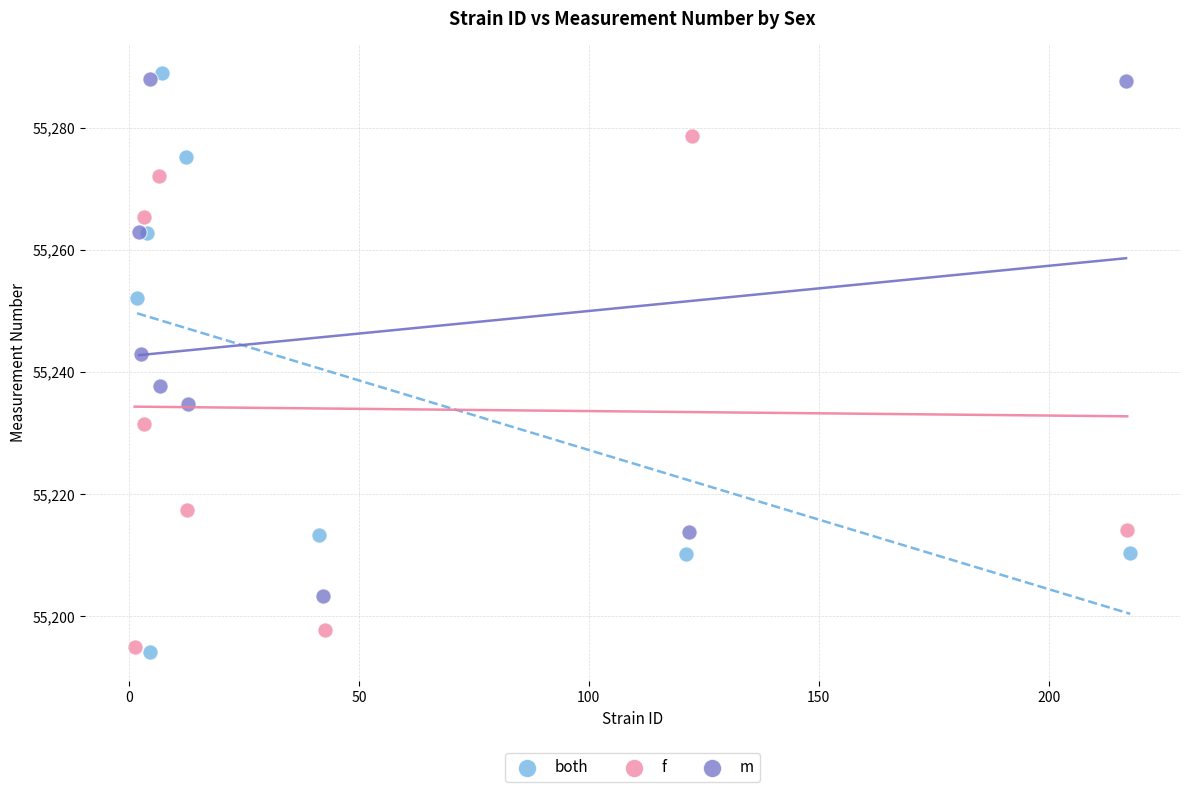

Which series has the widest spread of Y values?

both